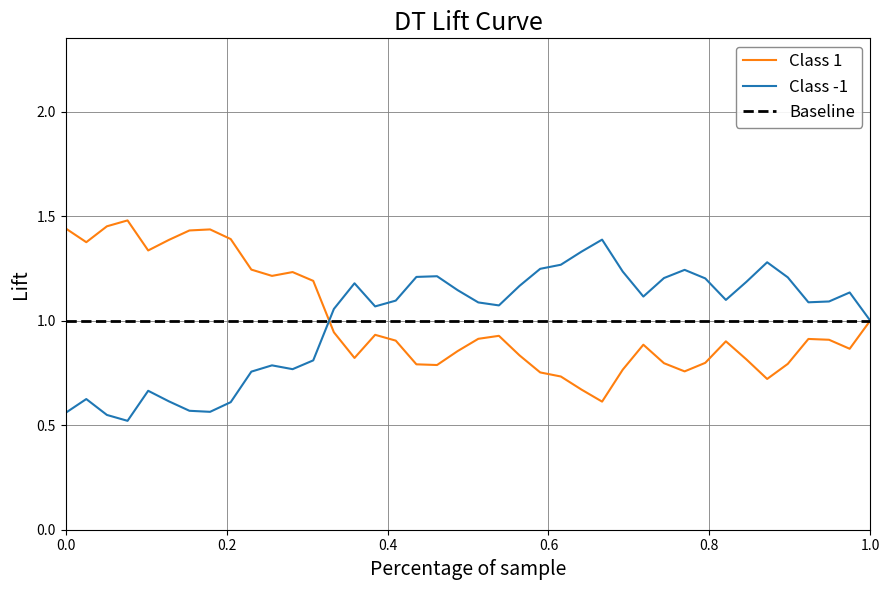

What is the sum of all Class 1 values?

40.0